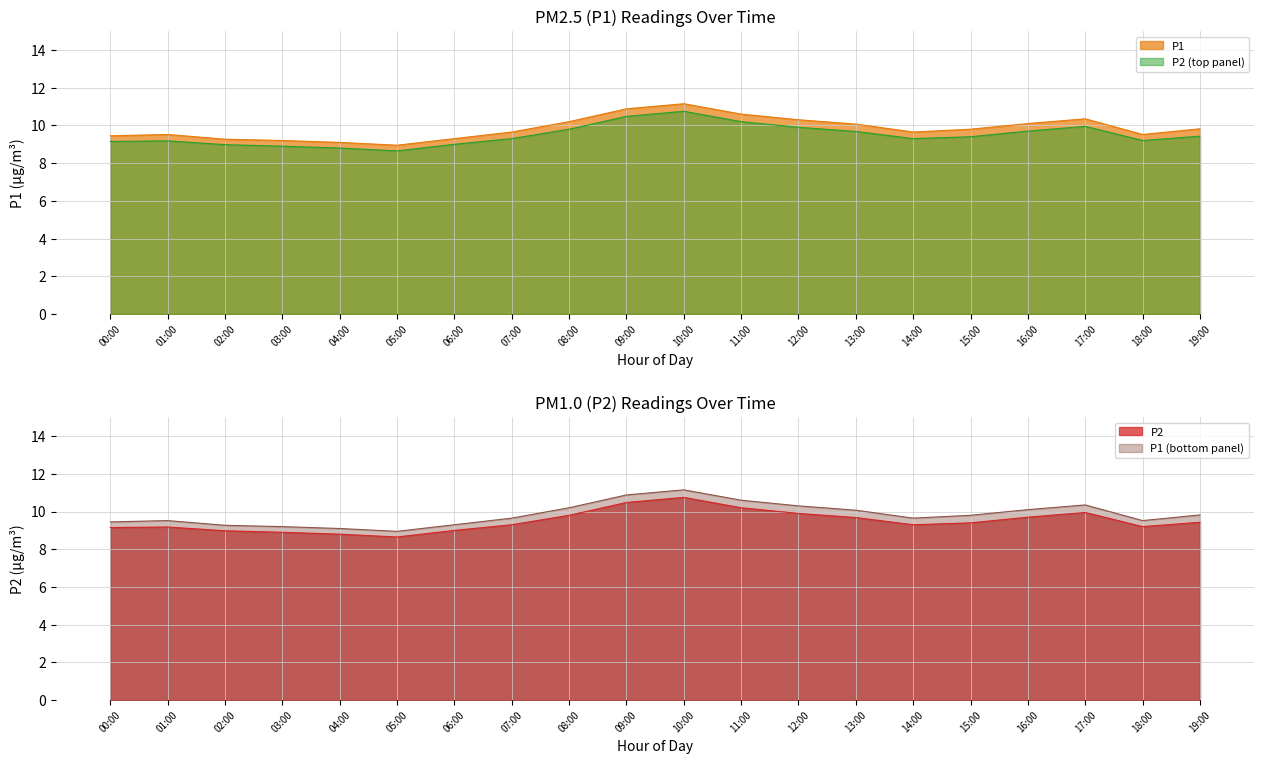

At which category does the chart reach its minimum across all series?

05:00